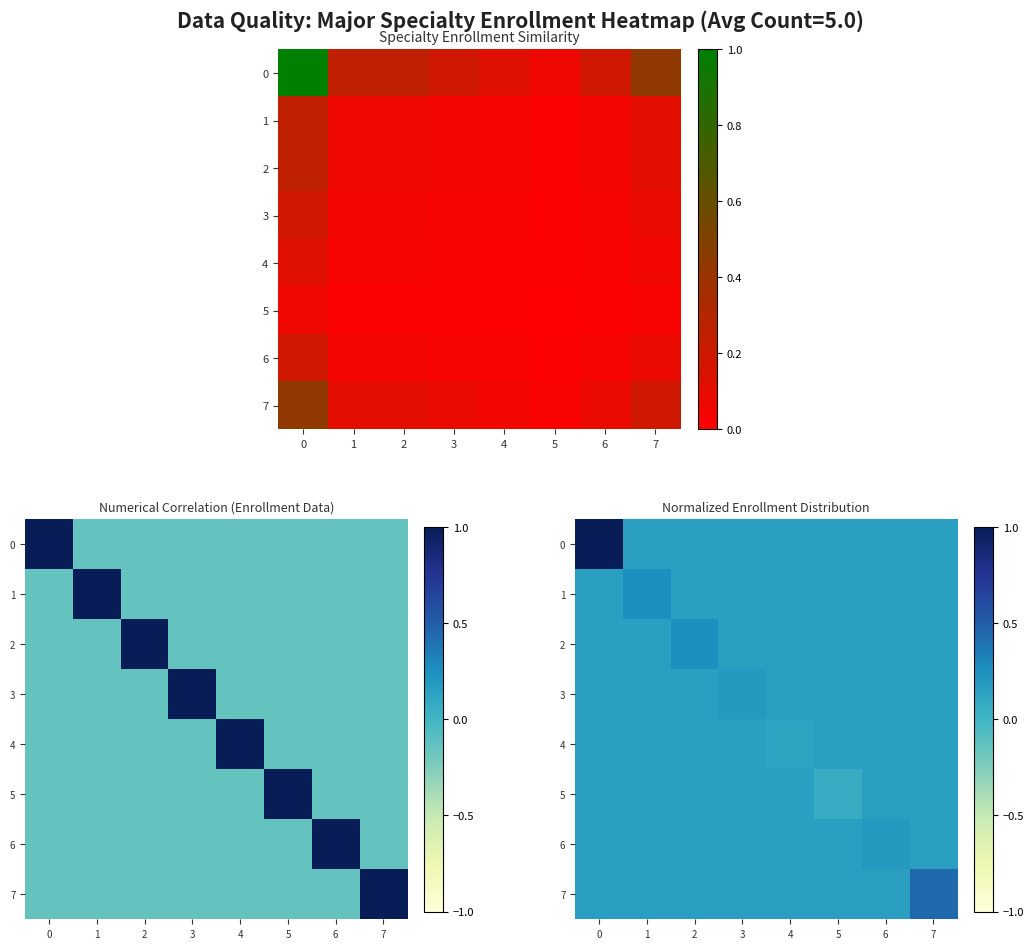

Is the value of 7 at 3 greater than the value of 5 at 4?

No